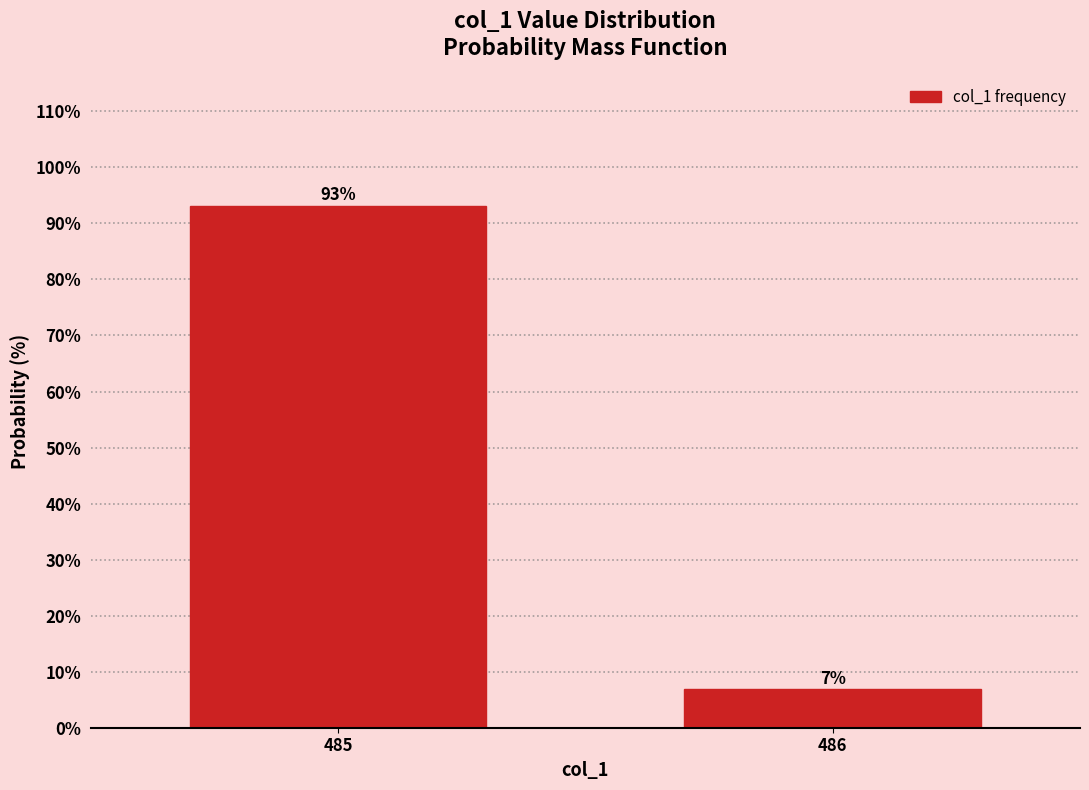

Read the value at 485.

93.1